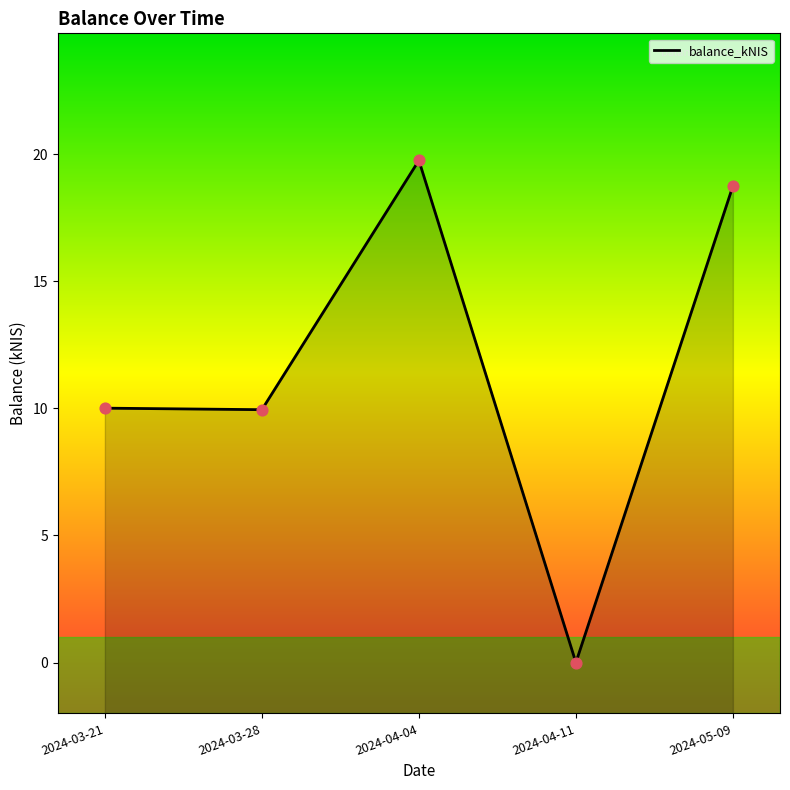

What is the ratio of the value at 2024-03-21 to the value at 2024-03-28?

1.0